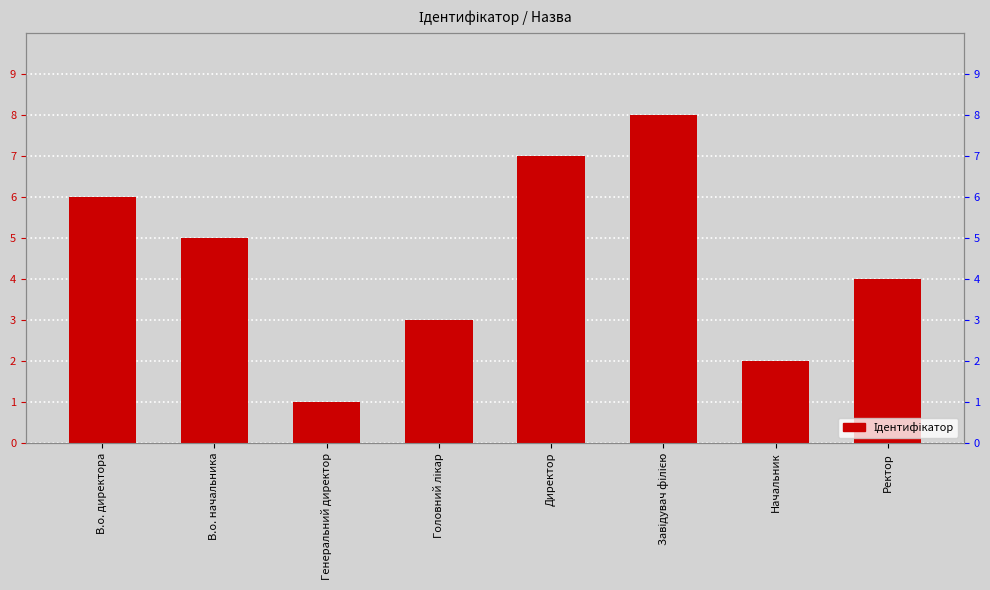

How many values exceed 5?

3